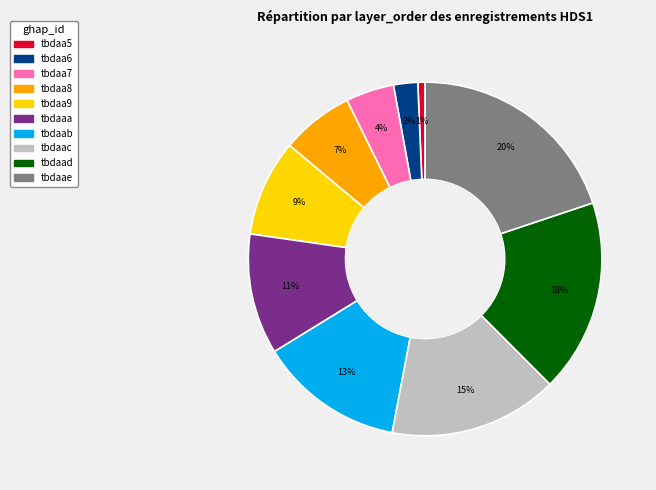

Between tbdaab and tbdaaa, which is larger?

tbdaab